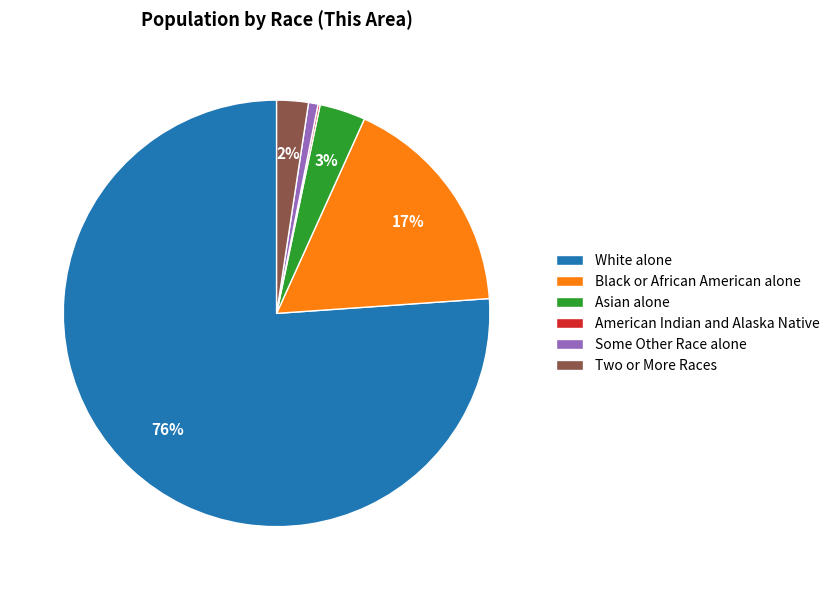

Is the sum of Asian alone and Some Other Race alone greater than half?

No